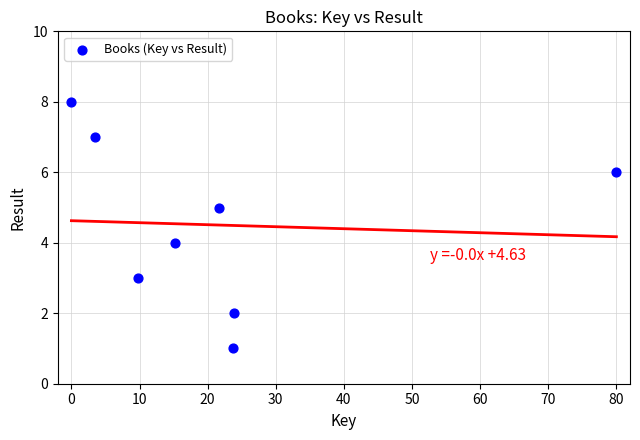

What is the range of Y values (max minus min)?

7